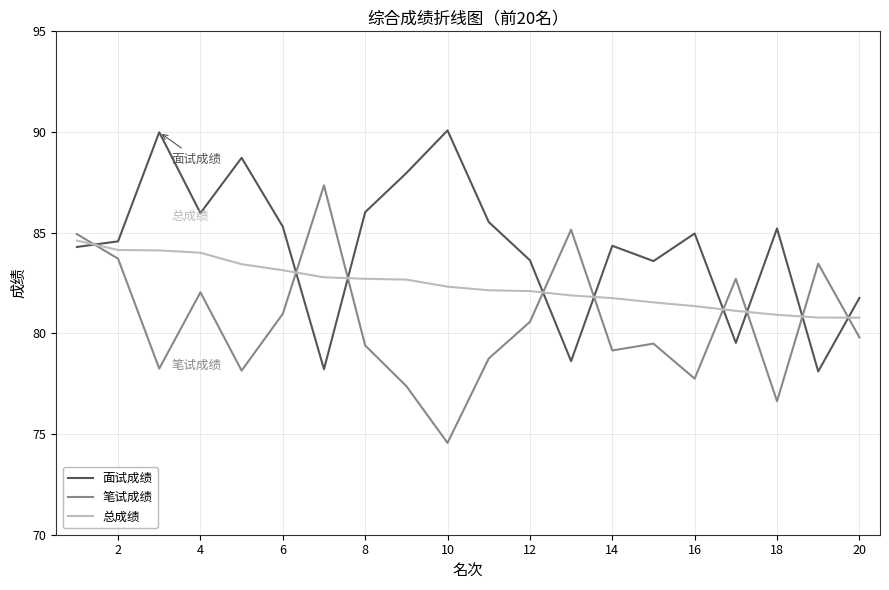

Which series has the largest total across all categories?

面试成绩